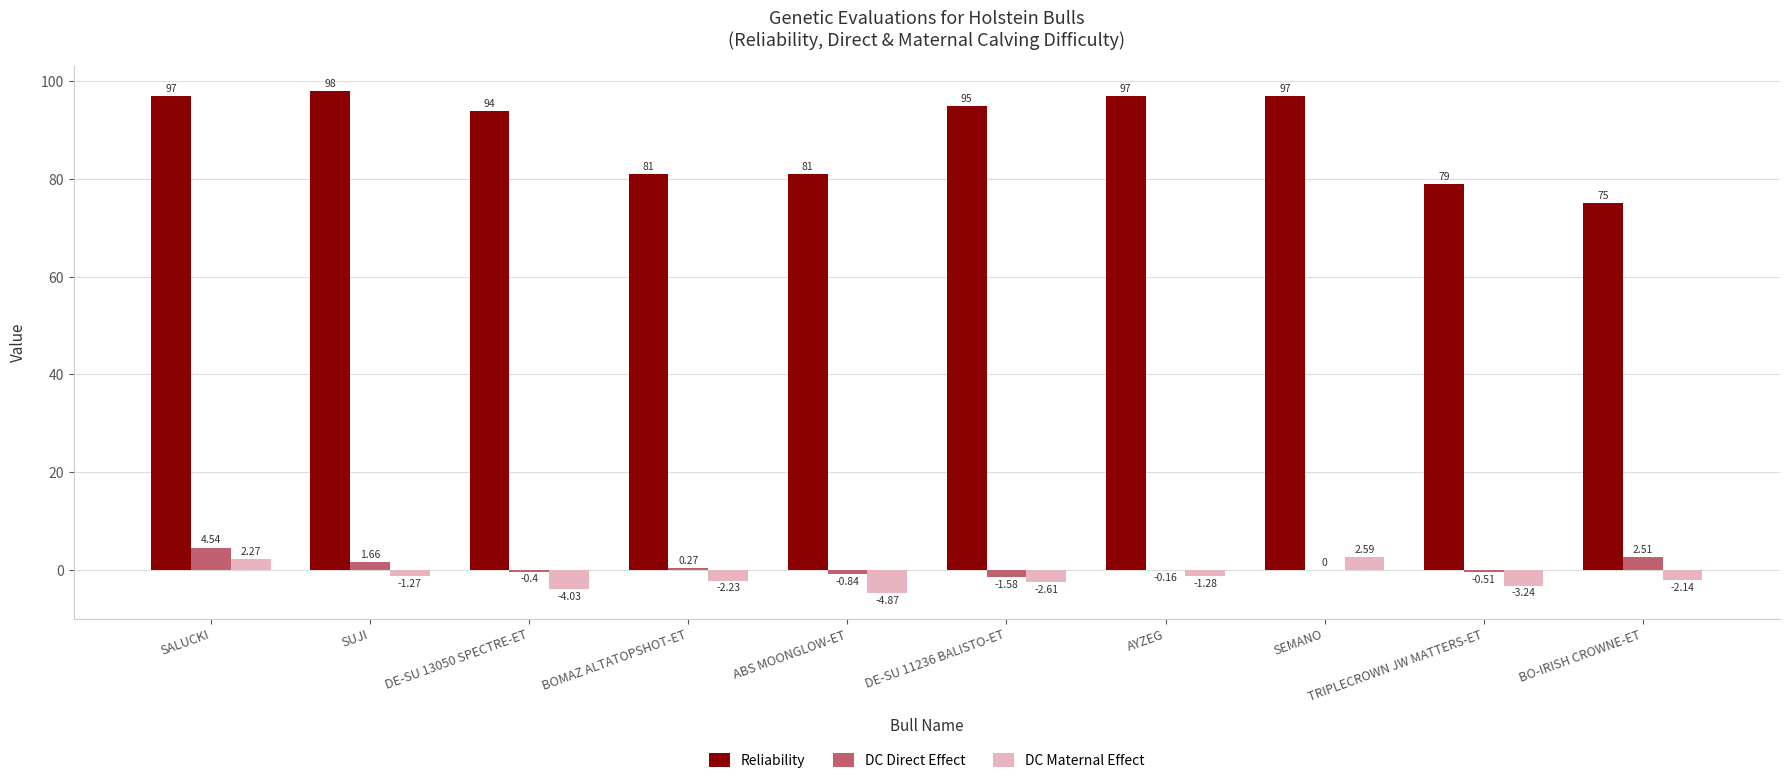

Which series changed the most between ABS MOONGLOW-ET and TRIPLECROWN JW MATTERS-ET?

Reliability